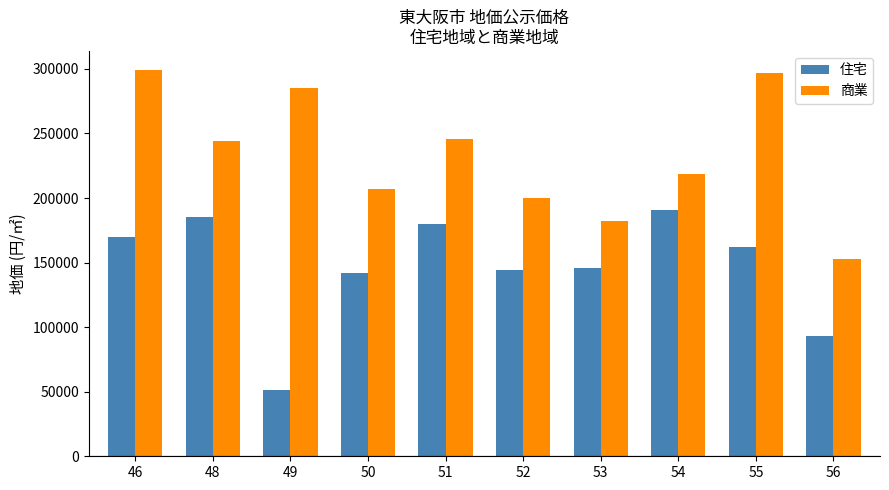

What is the minimum value for 住宅?

51300